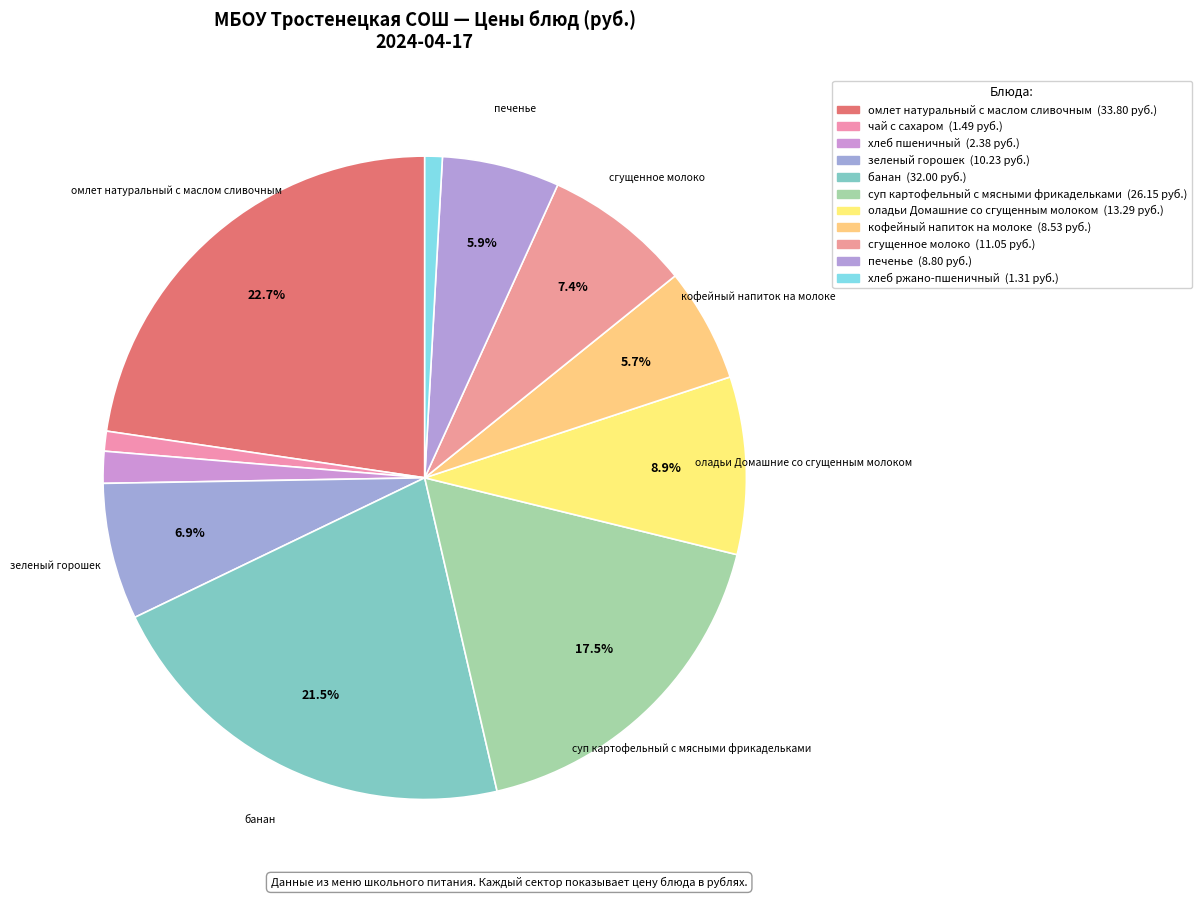

How many segments does this pie chart have?

11